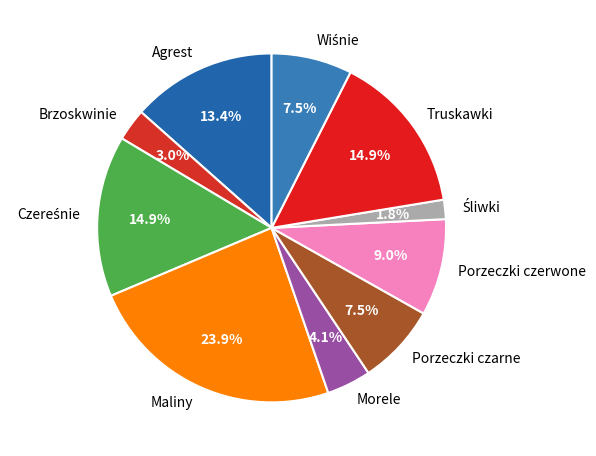

What is the largest slice in the pie chart?

Maliny